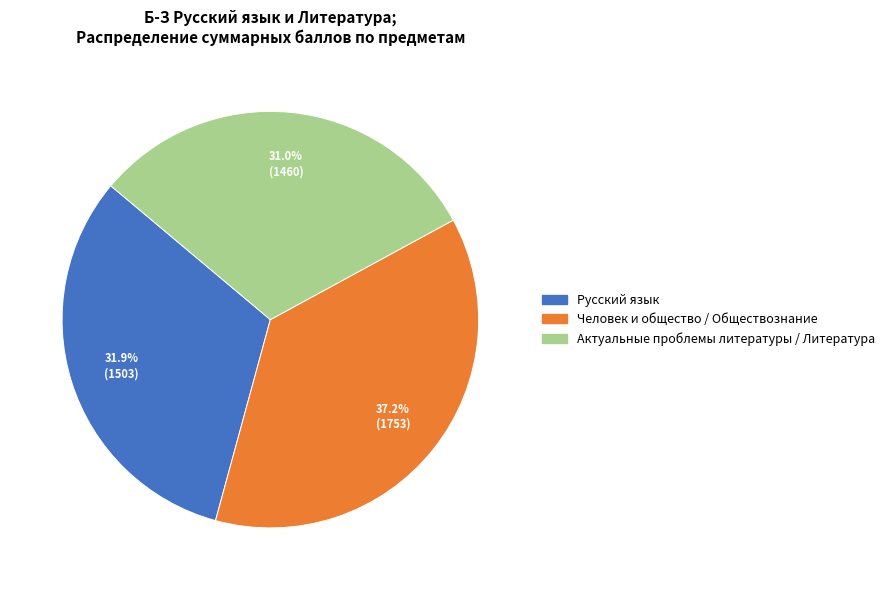

Is Русский язык the majority of the pie?

No